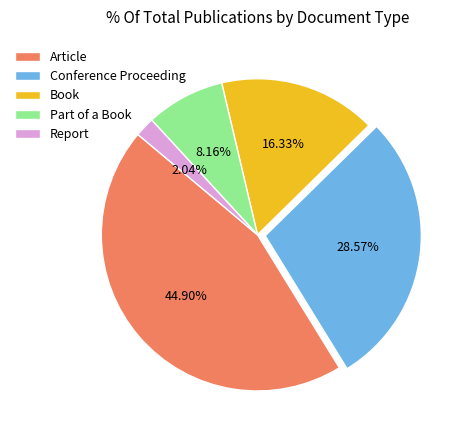

Rank the categories by value from highest to lowest.

Article, Conference Proceeding, Book, Part of a Book, Report